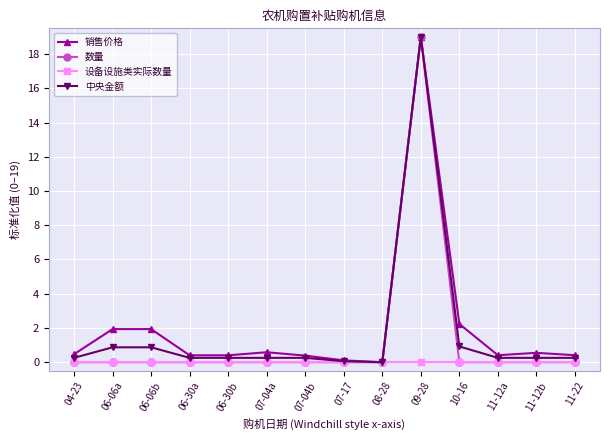

Is it true that 销售价格 equals 31.3 at 09-28?

False